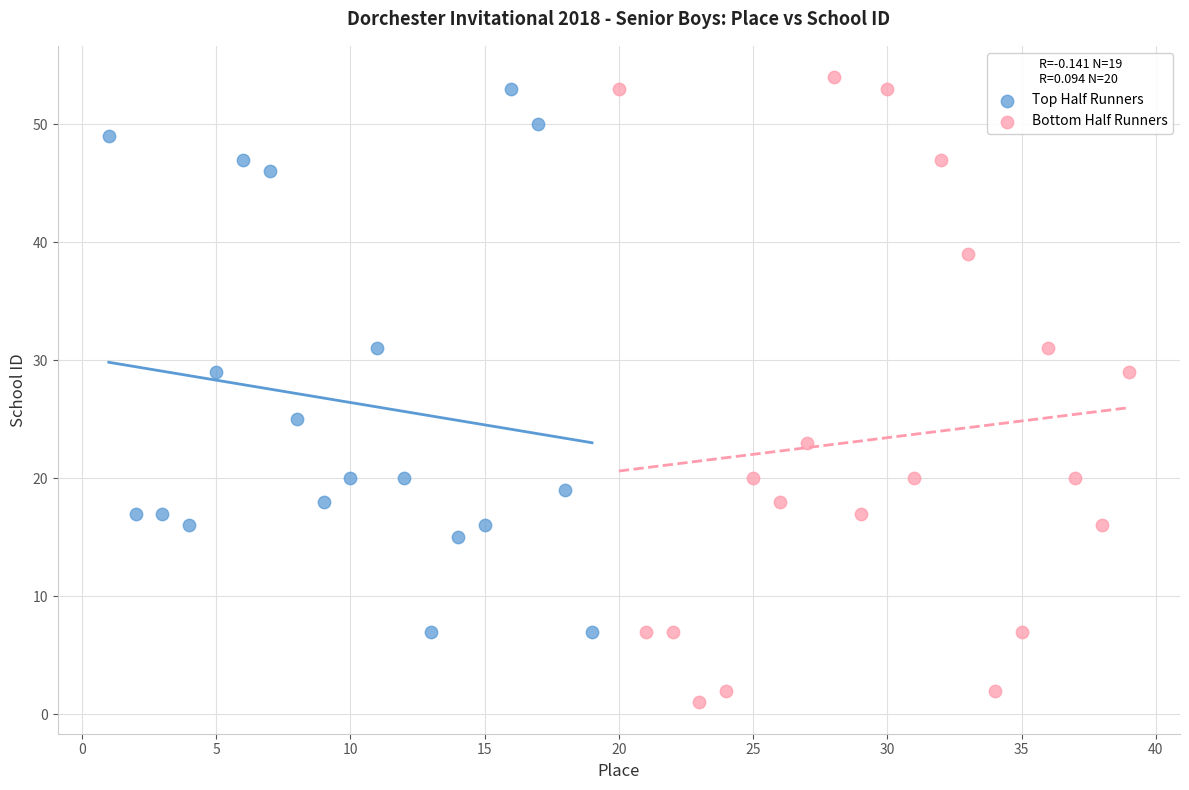

Which series reaches the minimum Y coordinate?

Bottom Half Runners